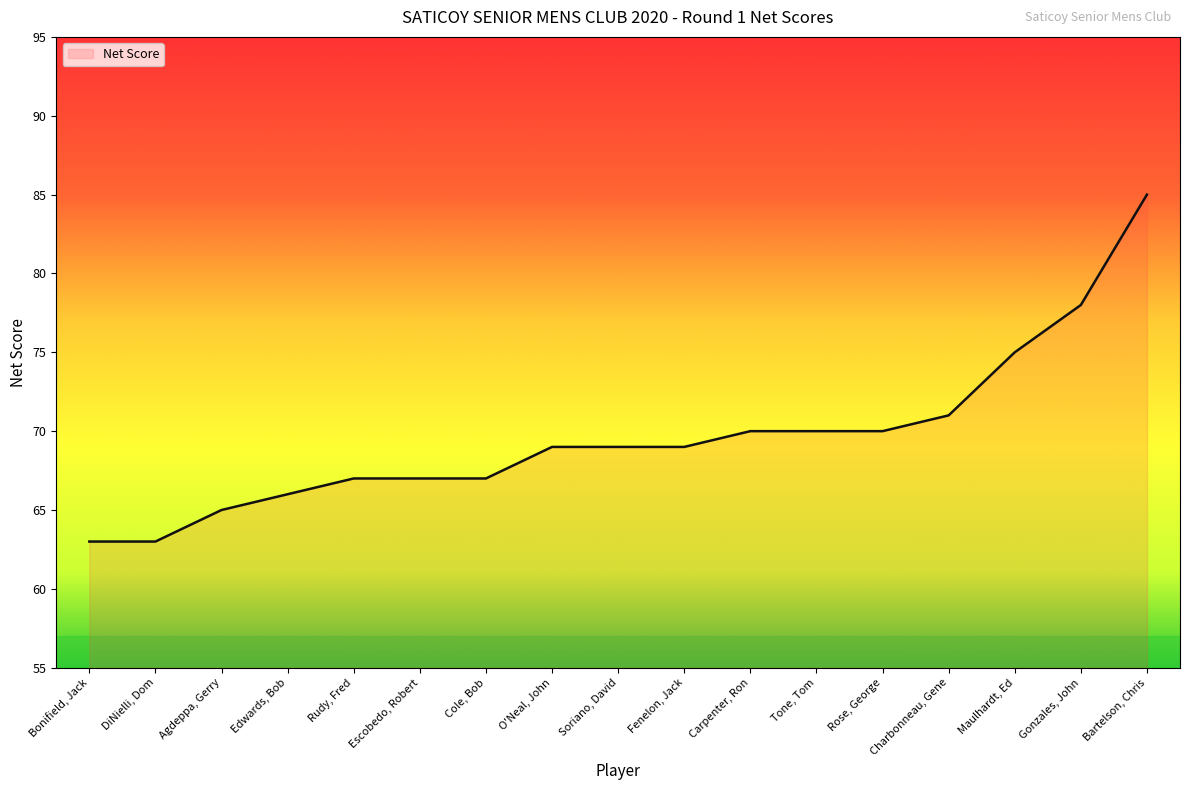

What is the smallest value displayed?

63